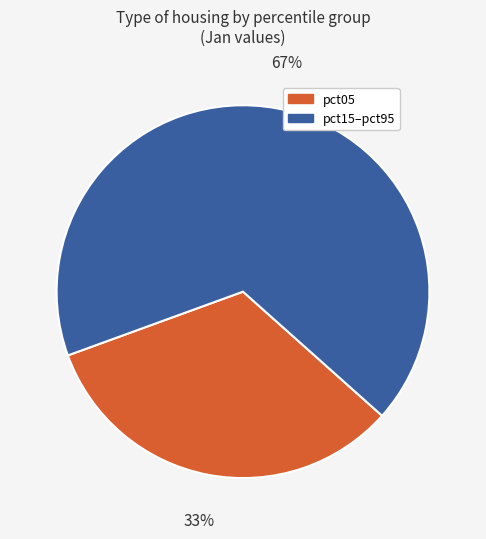

What is the largest slice in the pie chart?

pct15–pct95